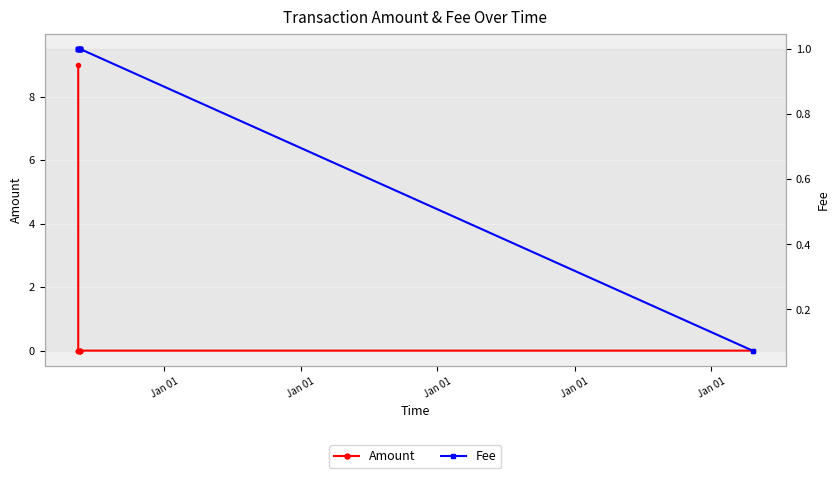

How many series are shown in this chart?

2